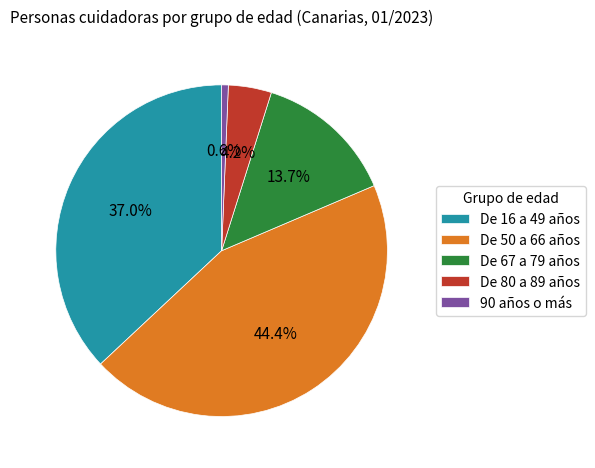

To the nearest percent, what portion does De 80 a 89 años represent?

4%